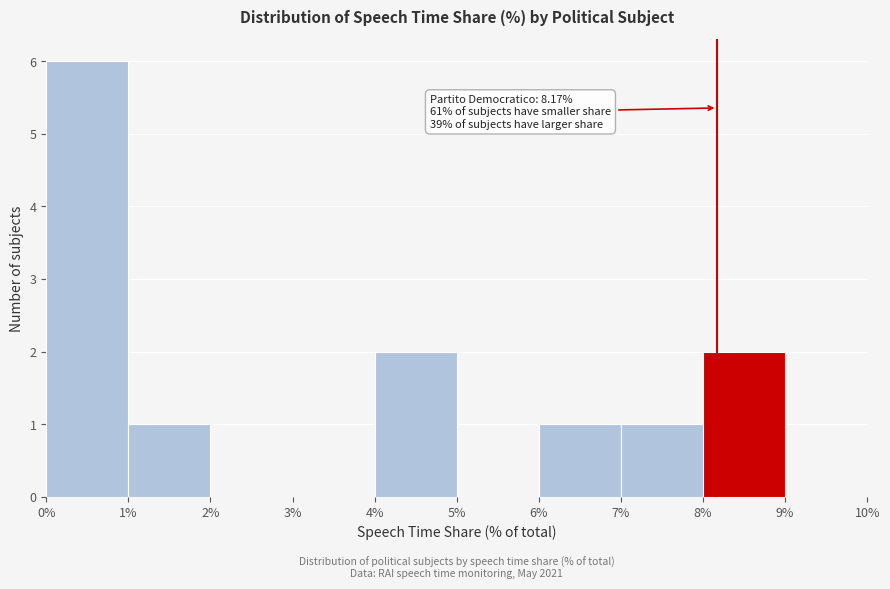

Which range on the x-axis has the tallest bar?

0% to 1%